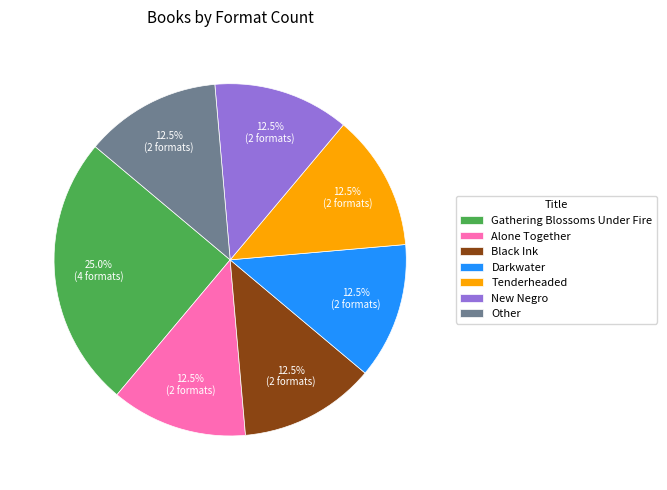

Approximately how many times larger is the value at Other compared to Tenderheaded?

1.0